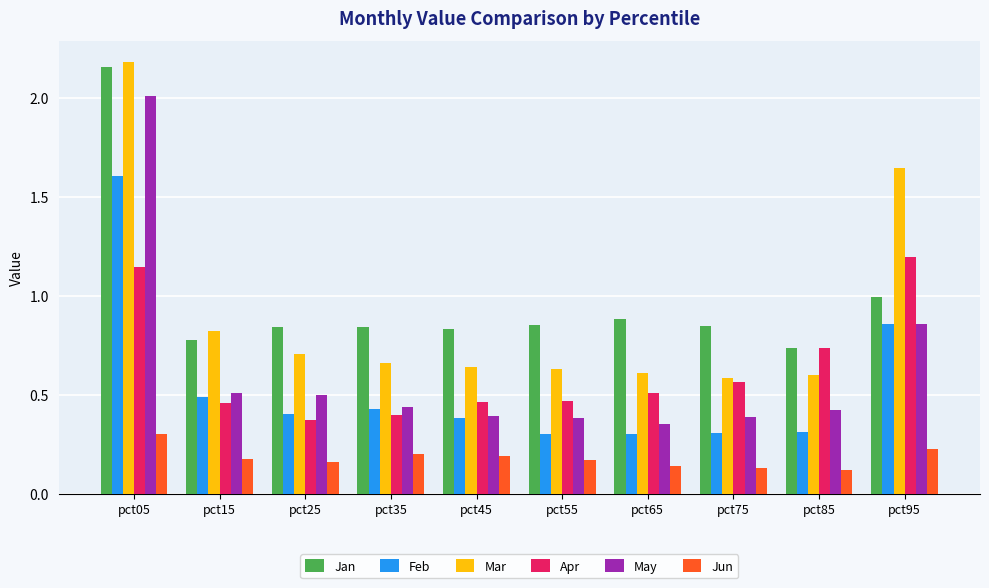

At which category does the chart reach its peak across all series?

pct05